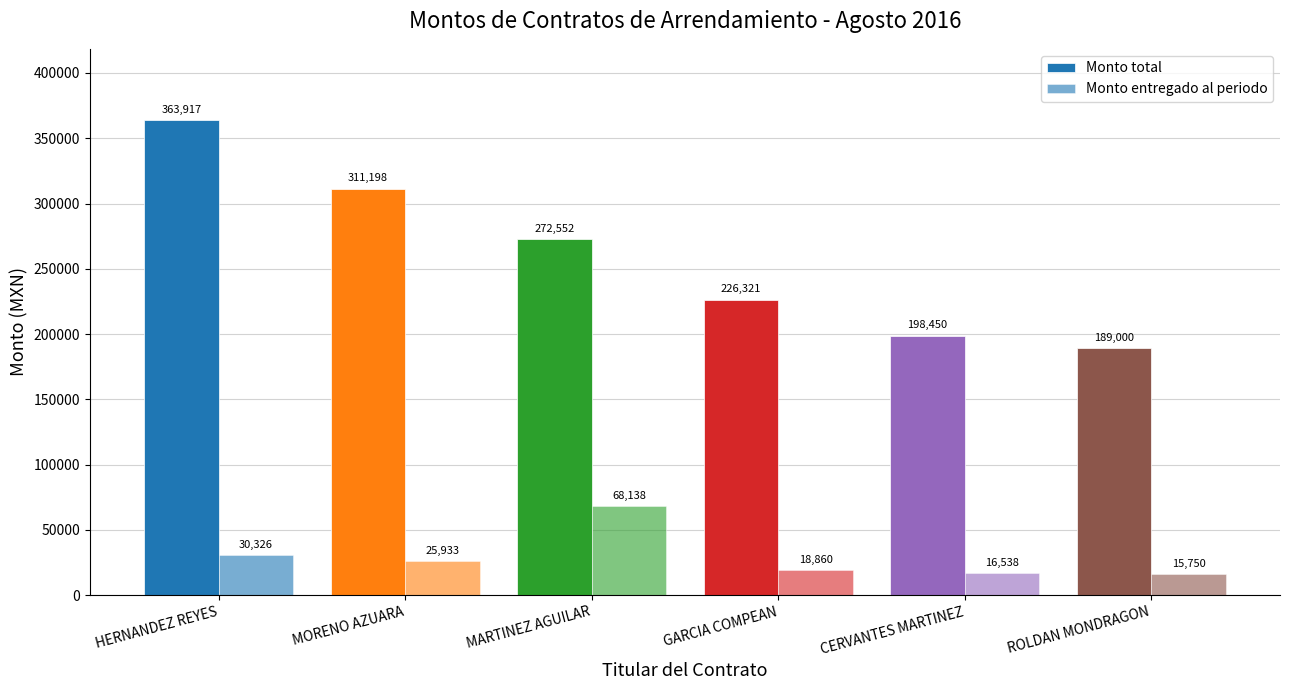

The Monto total series shows 316360.8 at ROLDAN MONDRAGON. True or false?

False